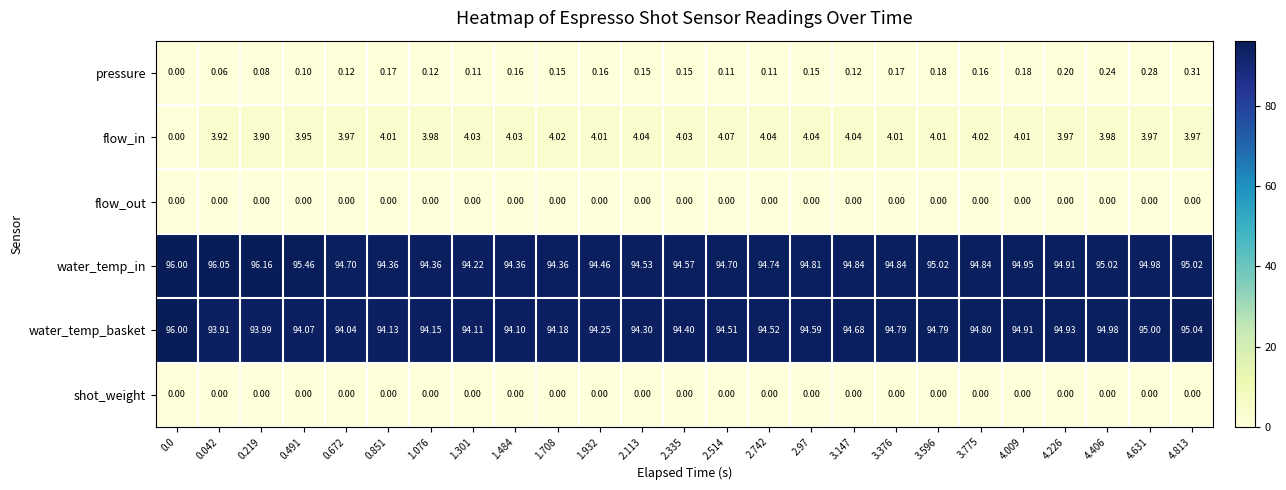

Which series has the largest total across all categories?

water_temp_in